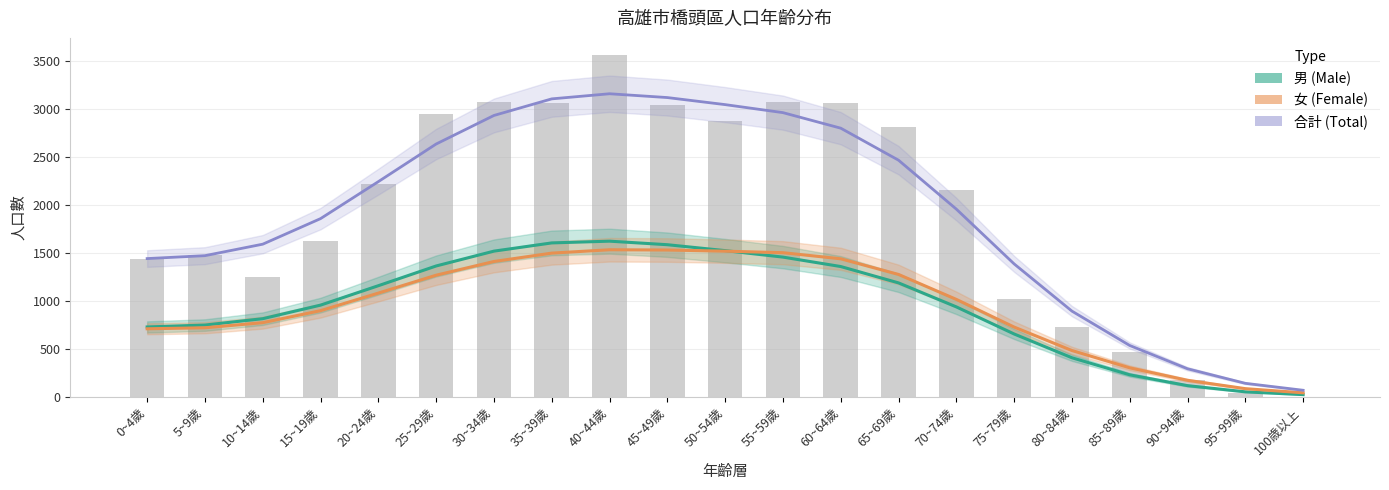

At which label does 男 (Male) first exceed 957?

15~19歲